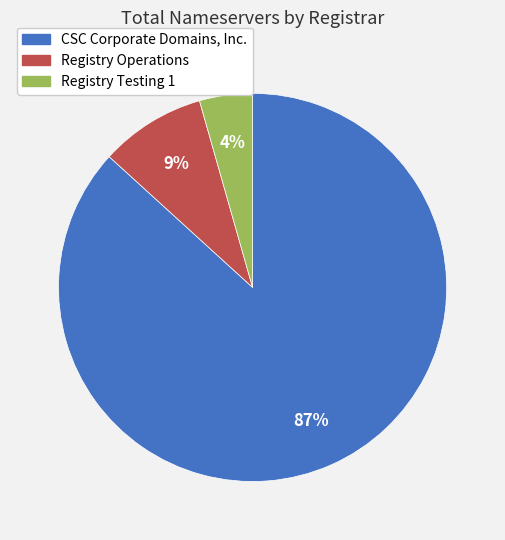

The CSC Corporate Domains, Inc. slice represents 87% of the pie. True or false?

True